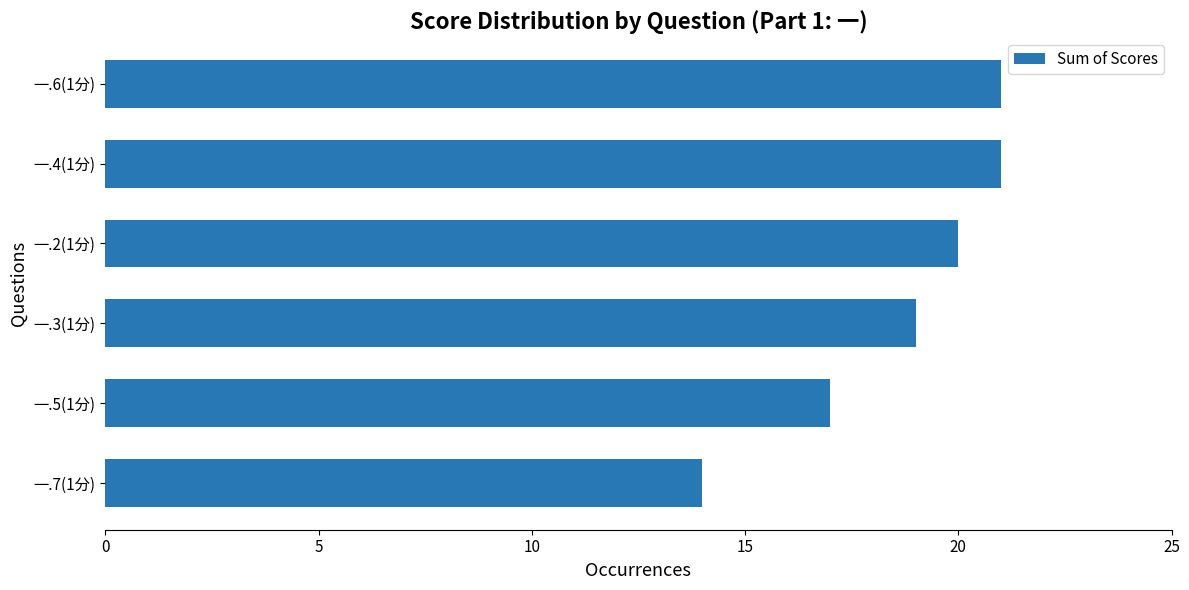

The chart shows a value of 10 at 一.5(1分). True or false?

False